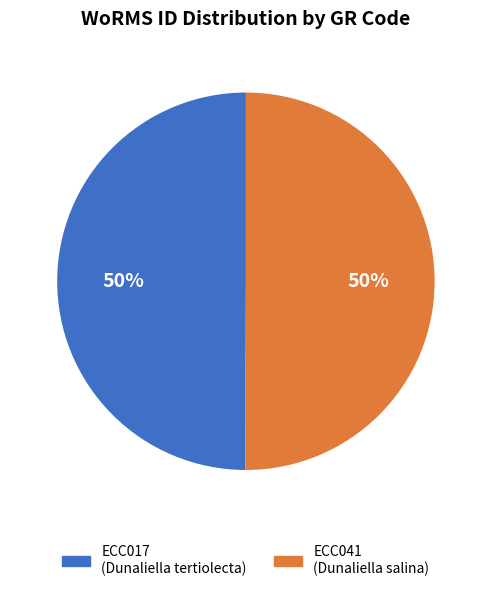

To the nearest percent, what percentage of the pie is ECC017?

50%